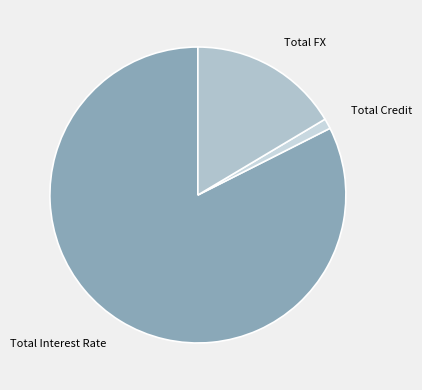

What is the smallest slice in the pie chart?

Total Credit